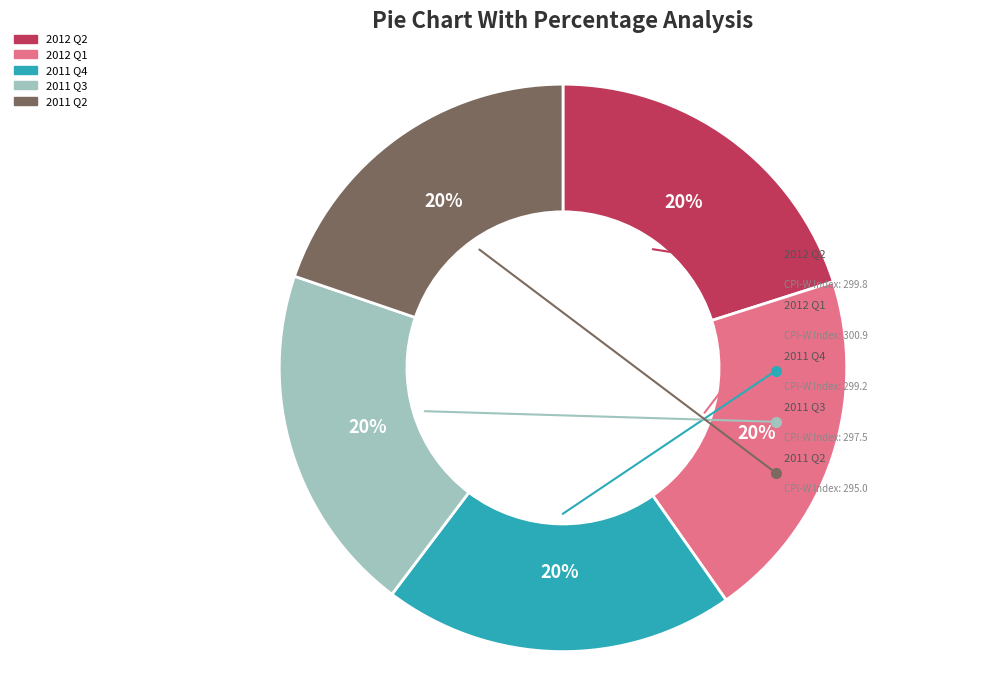

Is the sum of 2012 Q2 and 2012 Q1 greater than half?

No